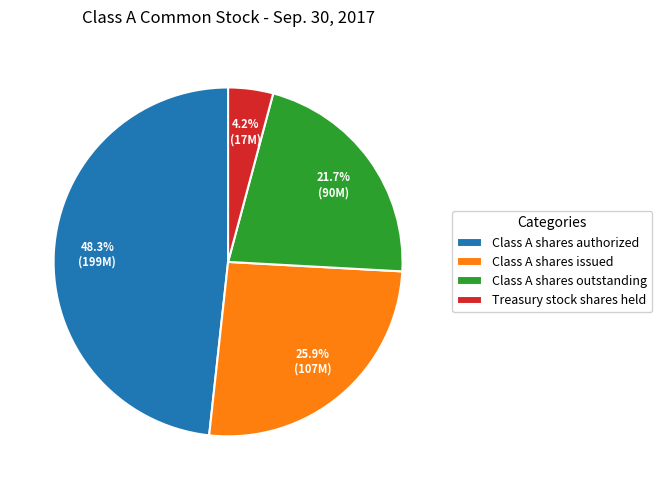

To the nearest percent, what is the average slice percentage?

25%